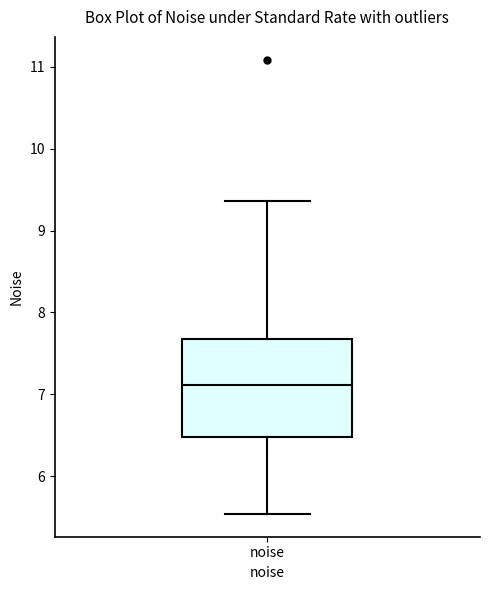

Read this box plot against the y-axis: the position of the median line, the range covered by the box, and the ends of both whiskers. The values are not printed on the chart, so give them approximately, as read against the axis.

median 7.1, box 6.5 to 7.7, whiskers 5.5 to 9.4